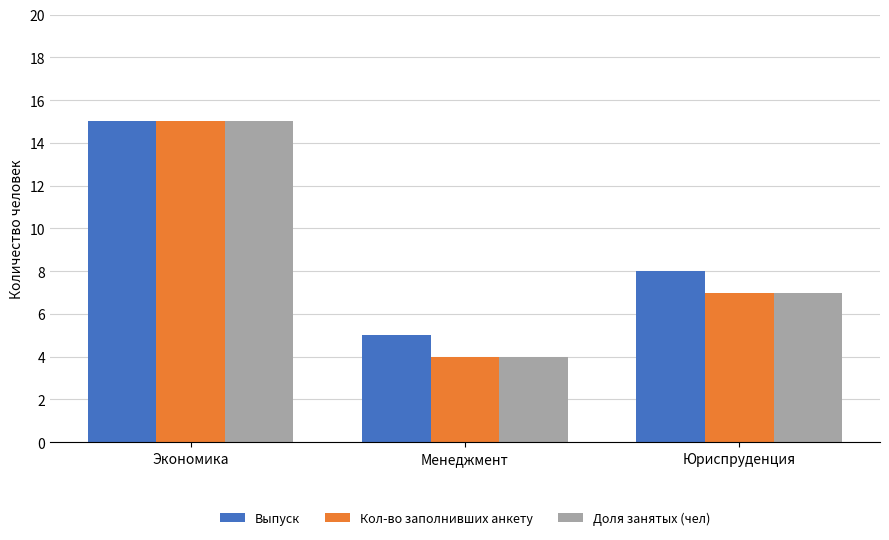

What is the spread (max minus min) of values at Юриспруденция?

1